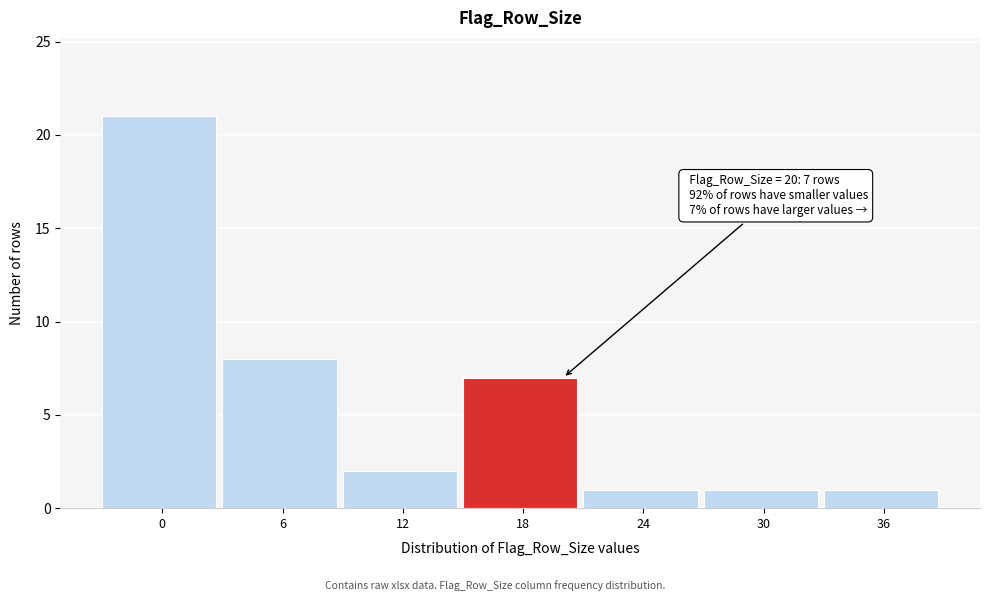

Reading left to right, transcribe all the data shown in this chart.

21	8	2	7	1	1	1